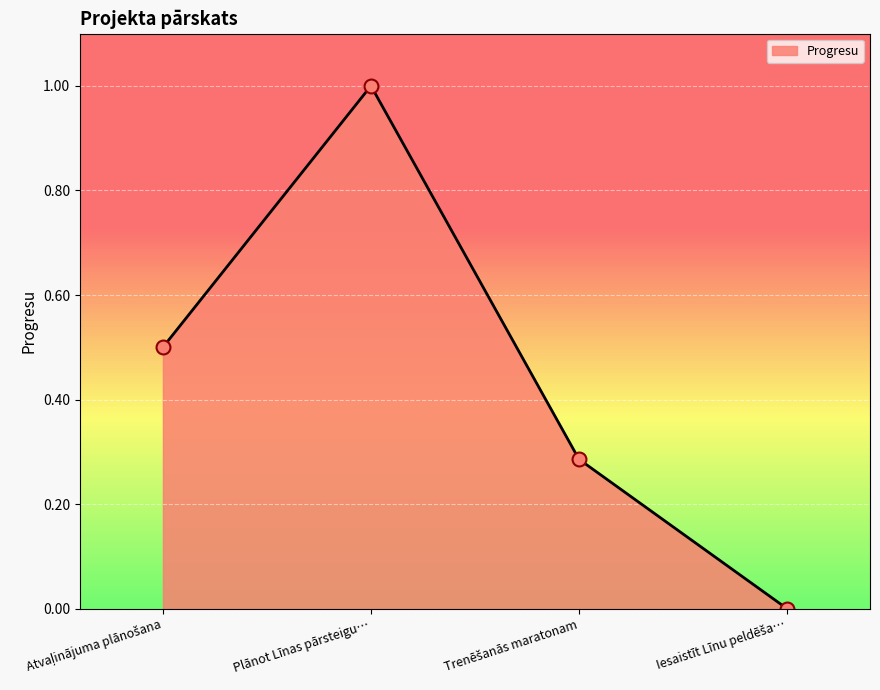

Where is the first local maximum?

Plānot Līnas pārsteigu…